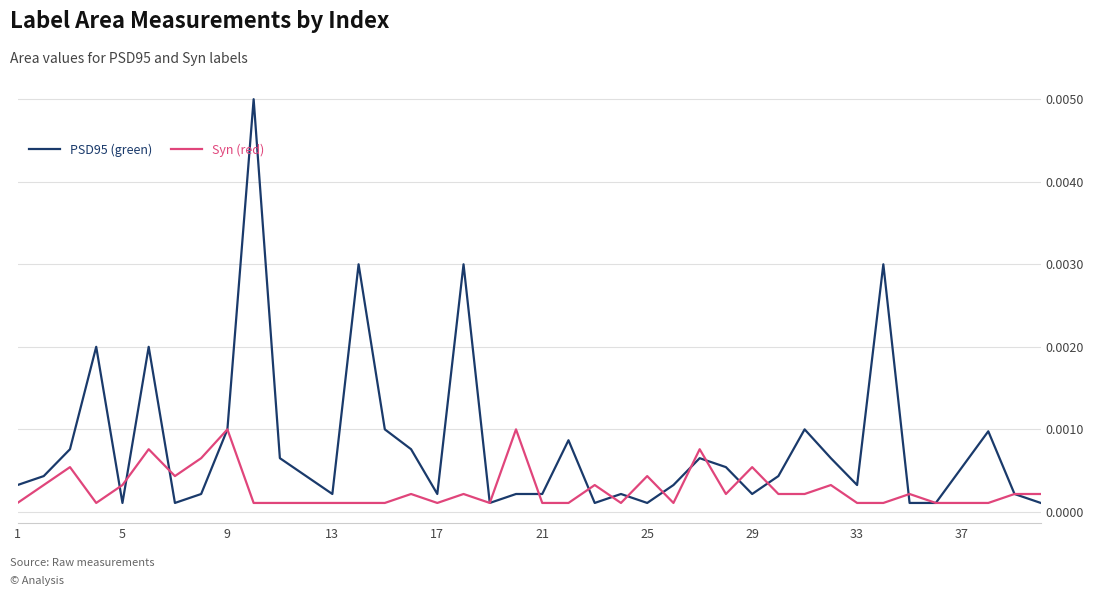

Which series has the largest range (max minus min)?

PSD95 (green)